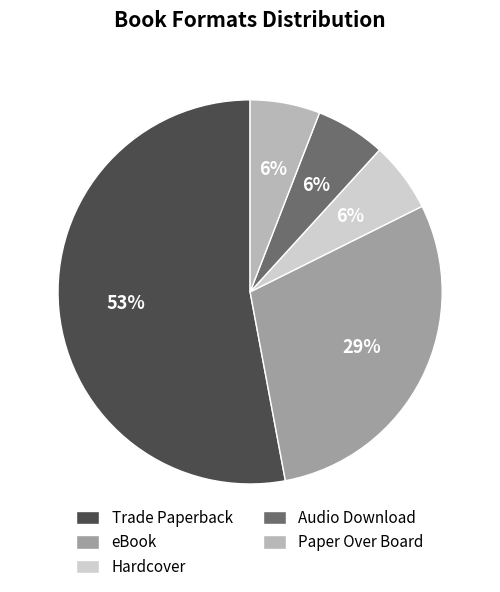

To the nearest percent, what is the combined percentage of Audio Download and Paper Over Board?

12%